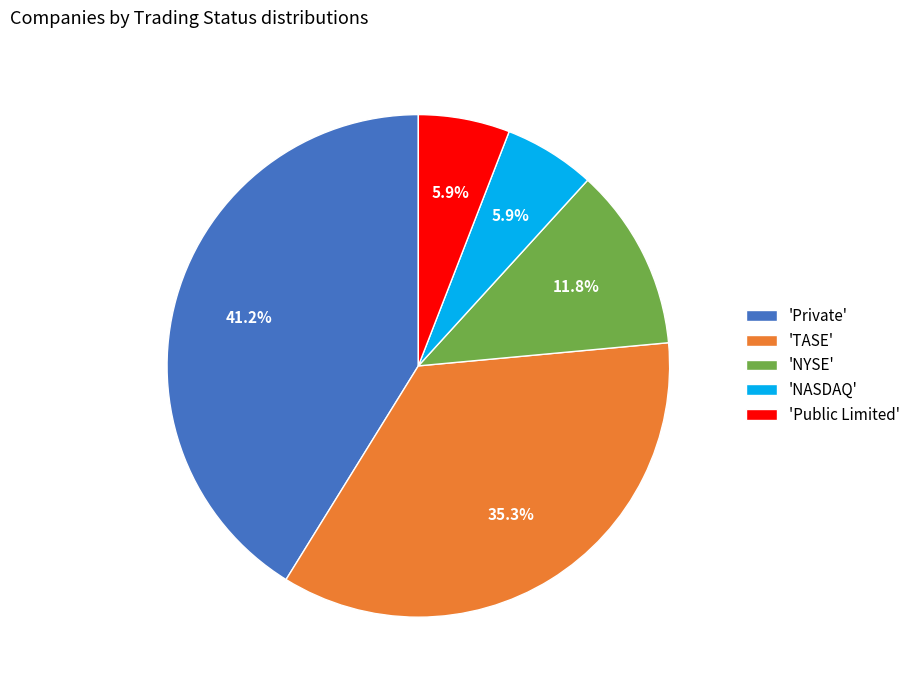

How many segments does this pie chart have?

5